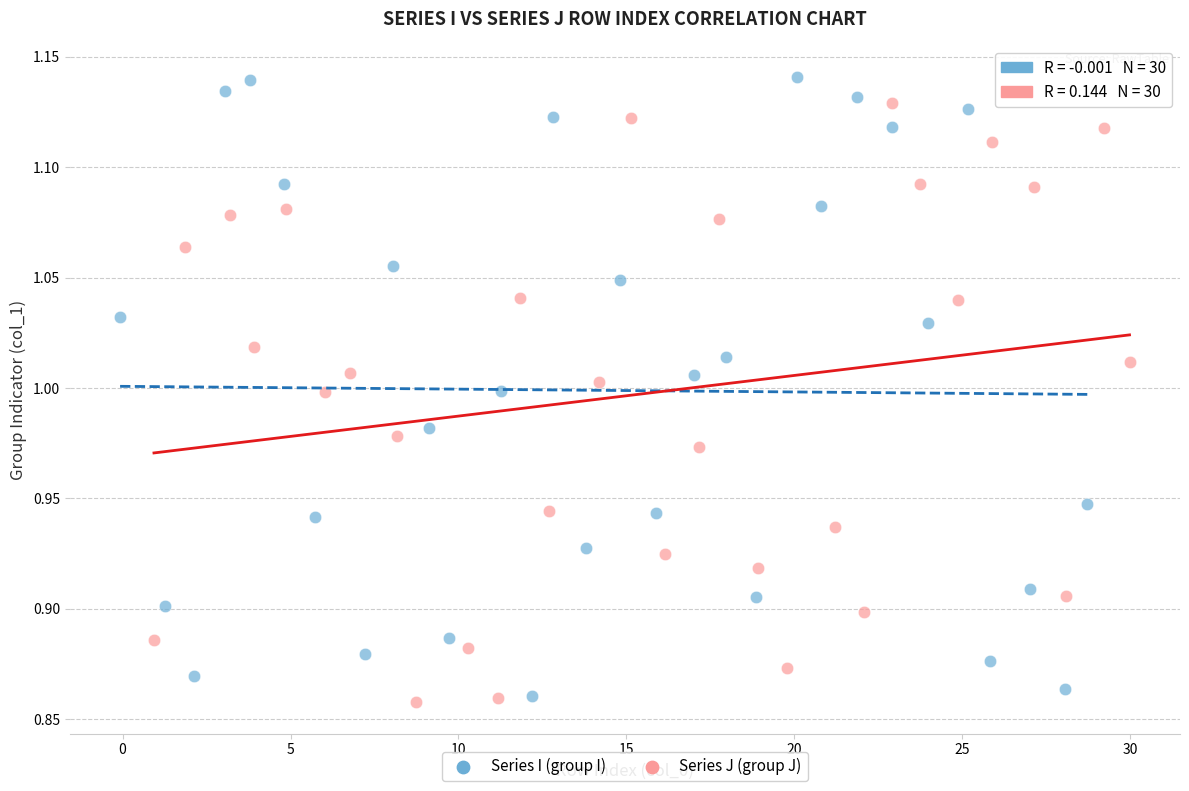

Which series has the widest spread of Y values?

Series I (group I)